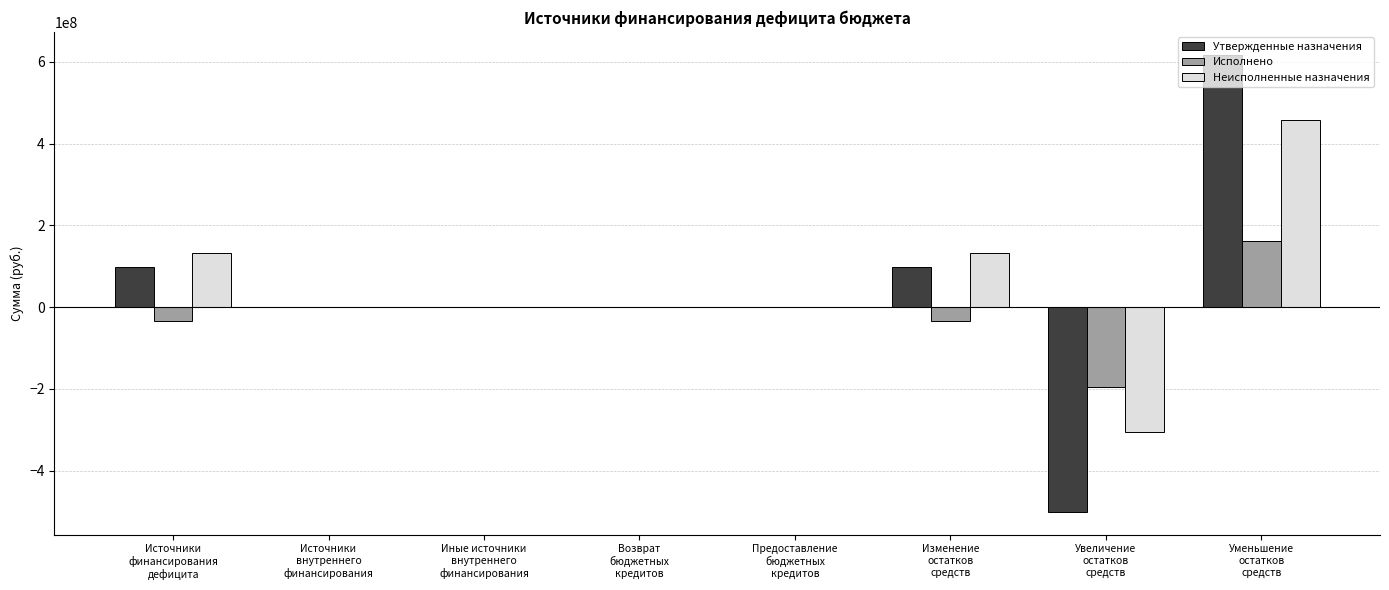

What is the greatest value displayed?

617438971.3